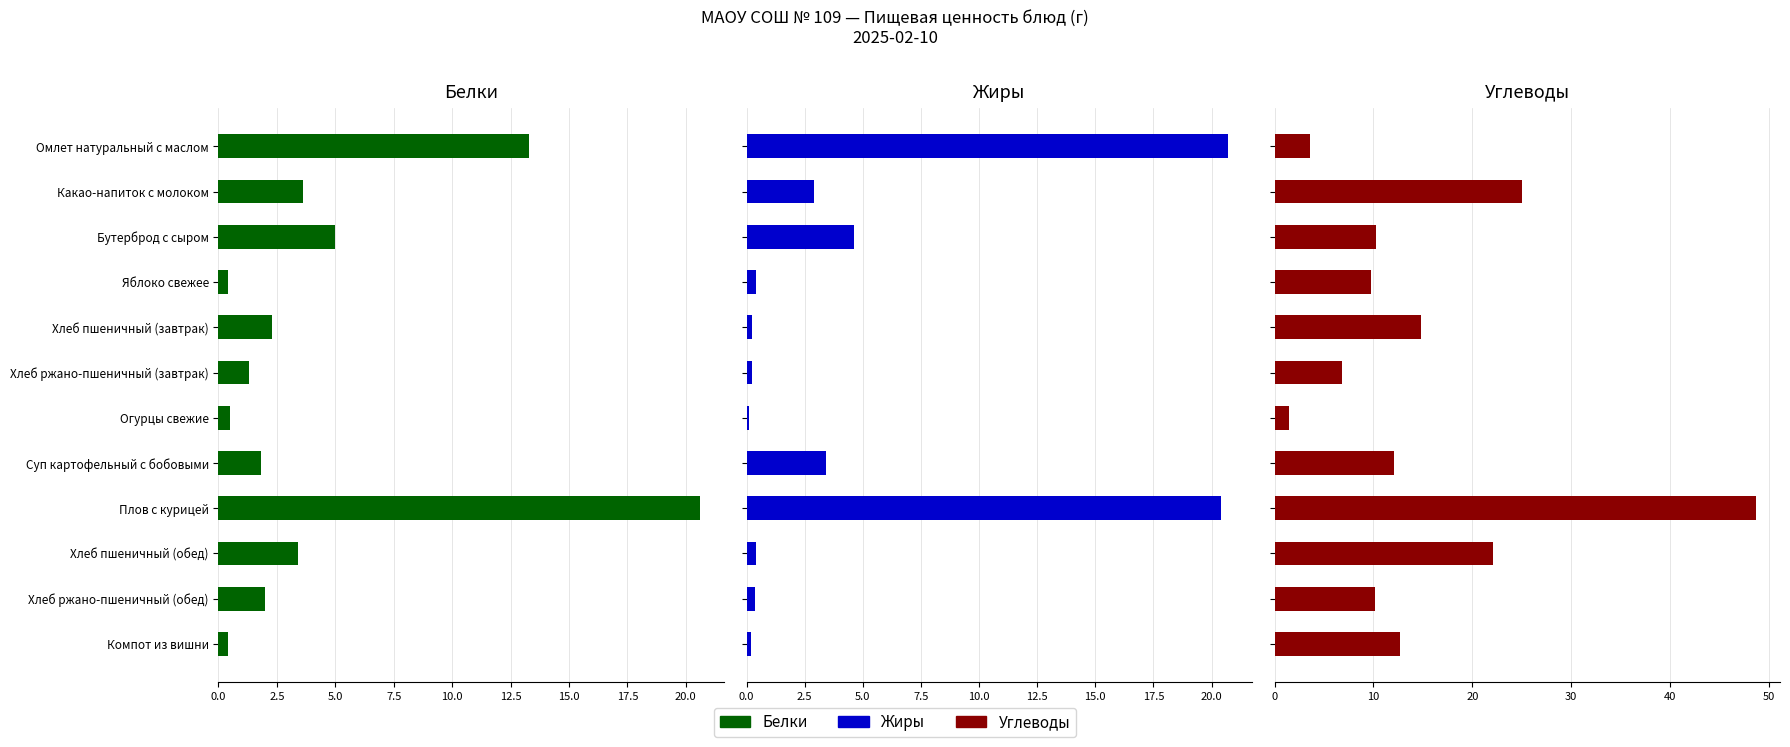

Reading left to right, list all the values displayed in this chart.

Белки: 13.3	3.6	5.0	0.4	2.3	1.3	0.5	1.8	20.6	3.4	2.0	0.4
Жиры: 20.7	2.9	4.6	0.4	0.2	0.2	0.1	3.4	20.4	0.4	0.4	0.2
Углеводы: 3.6	25.0	10.3	9.8	14.8	6.8	1.5	12.1	48.7	22.1	10.2	12.7